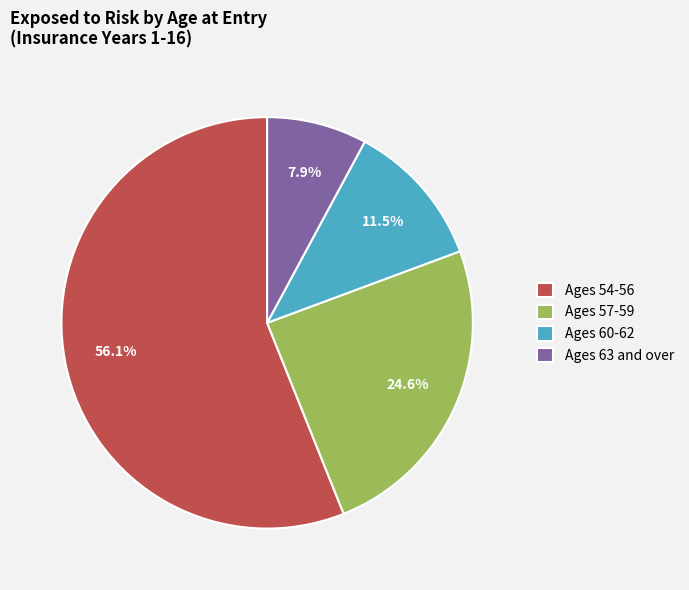

To the nearest percent, what is the combined percentage of Ages 54-56 and Ages 63 and over?

64%